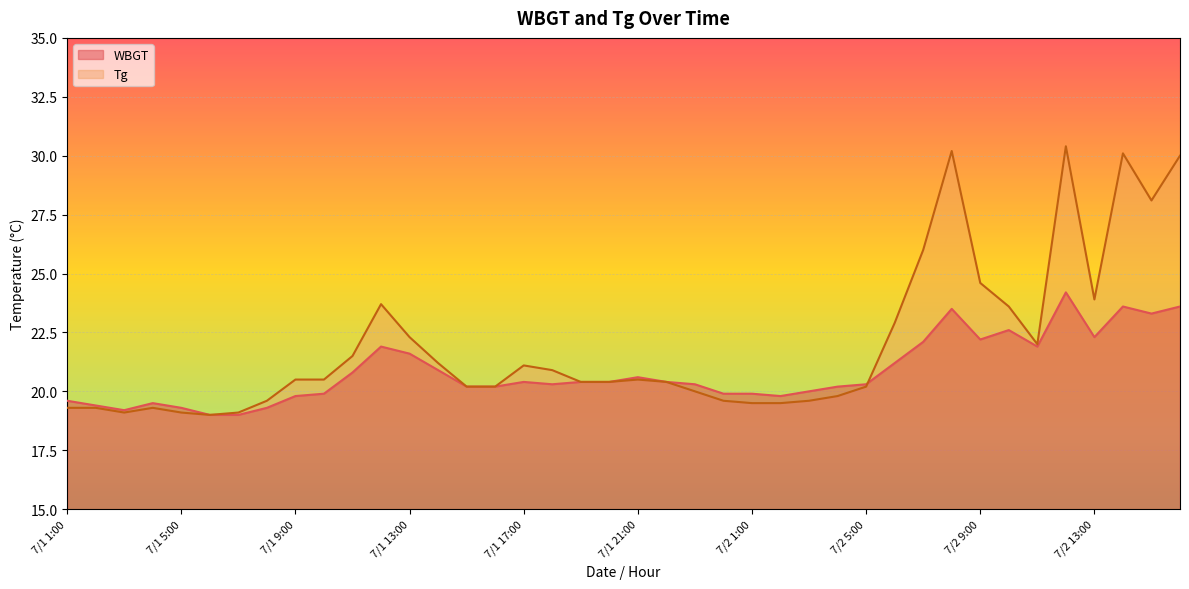

Where is Tg nearest to the value 24?

7/2 13:00